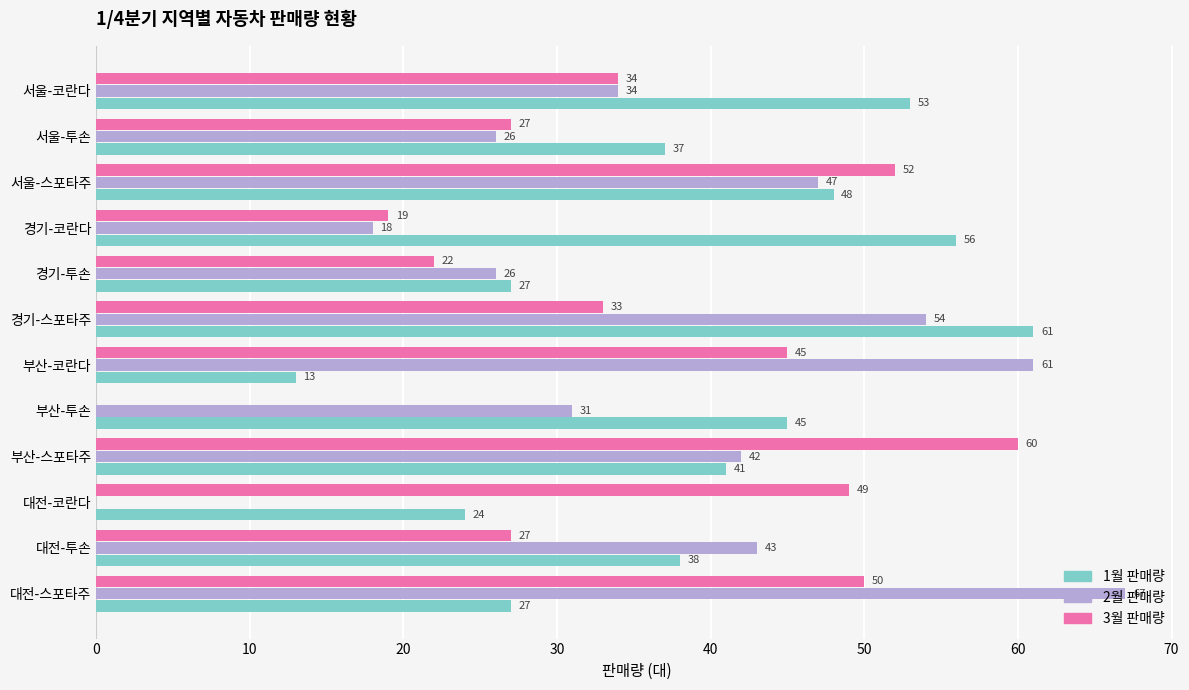

The value of 2월 판매량 at 경기-코란다 is 18. True or false?

True